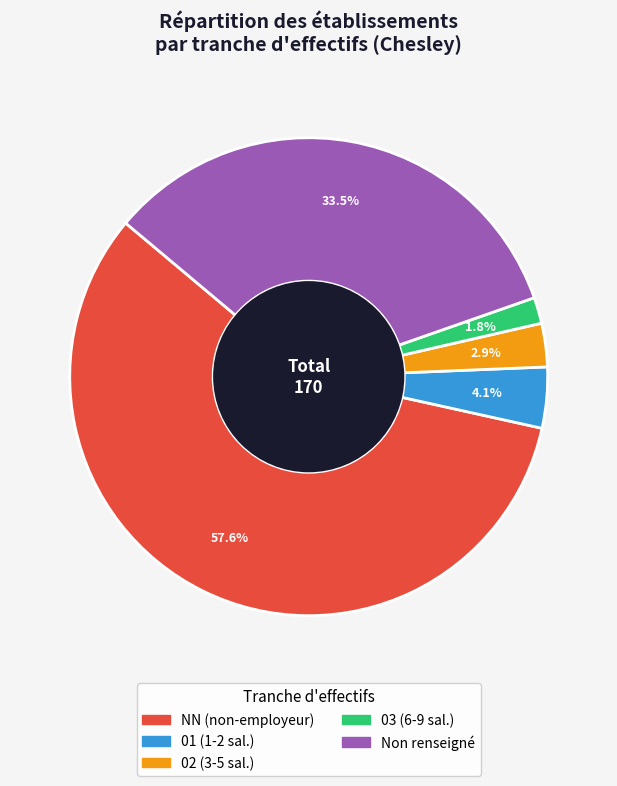

How many segments does this pie chart have?

5